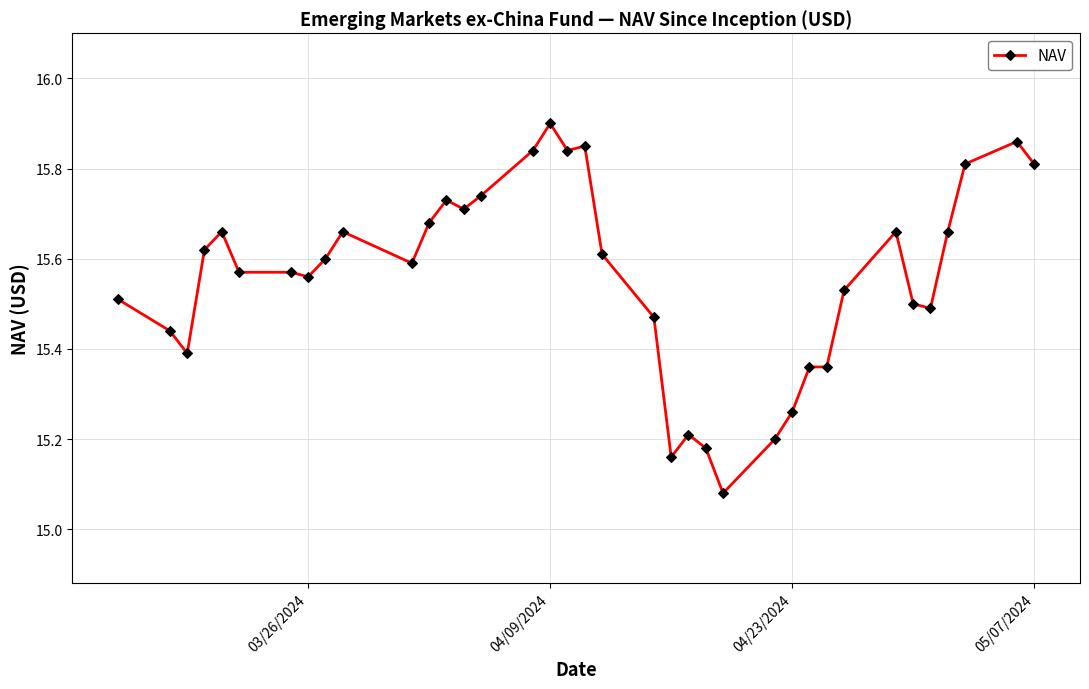

What is the sum of all values?

575.7